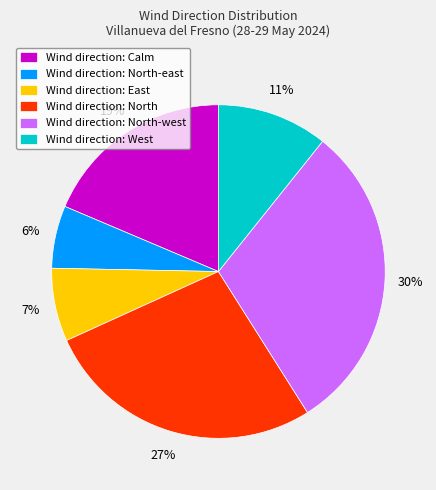

Is Wind direction: North the majority of the pie?

No